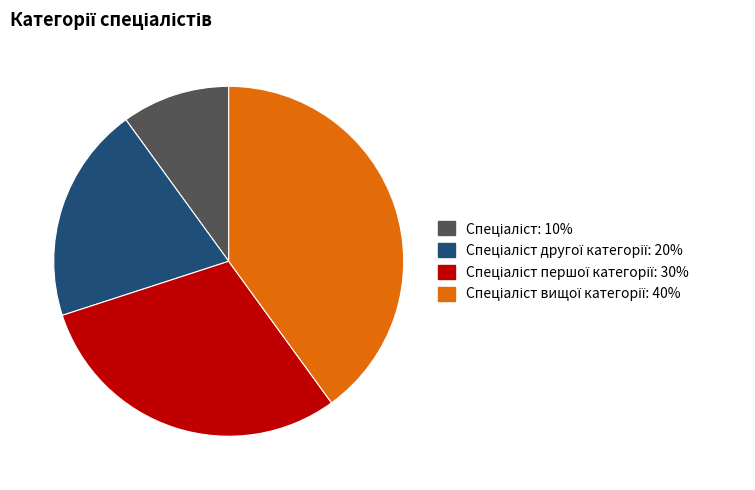

Does any single category account for the majority?

No